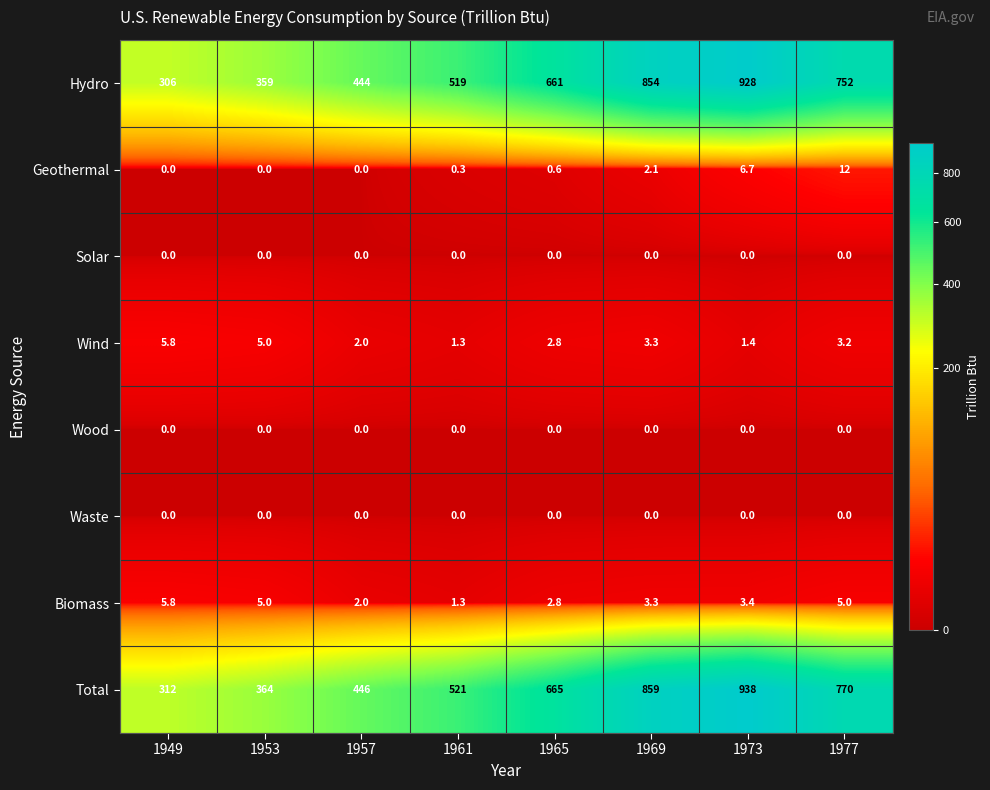

How many series are shown in this chart?

8